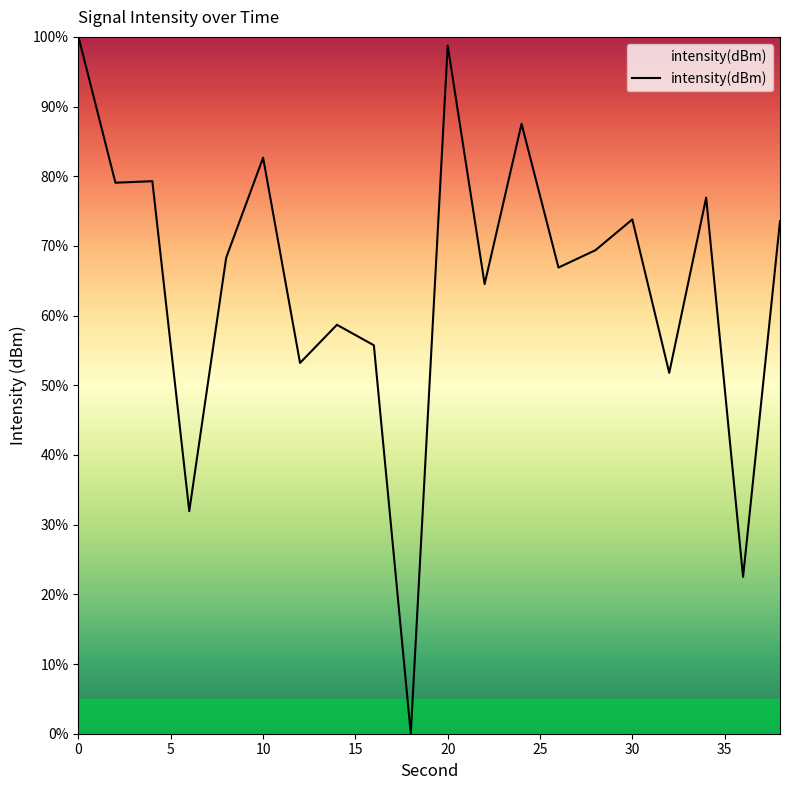

What is the difference between the maximum and minimum values?

100.0